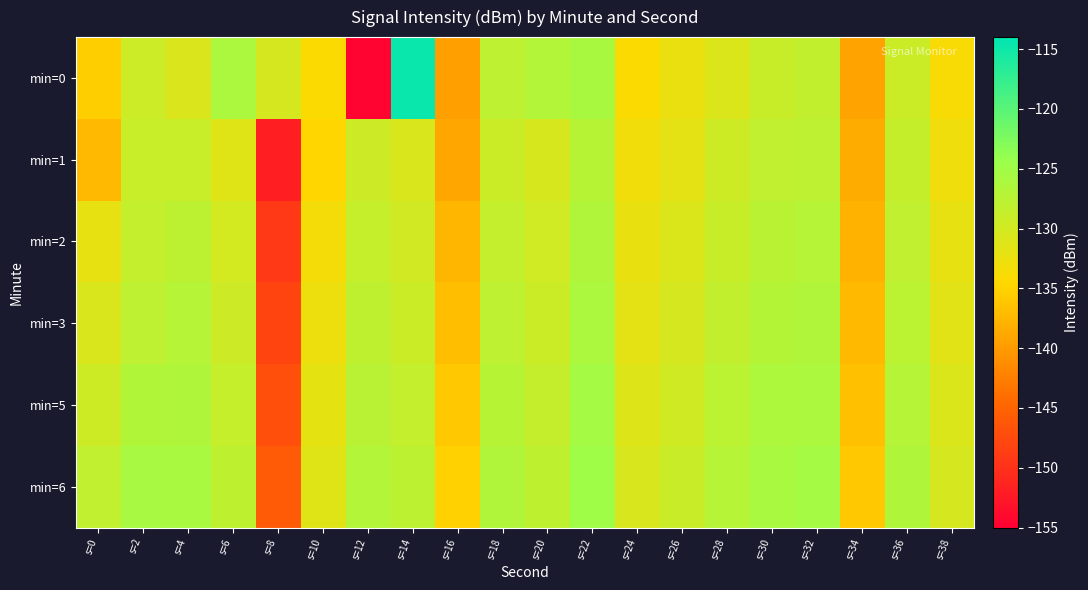

What is the total value across all series at s=16?

-824.0